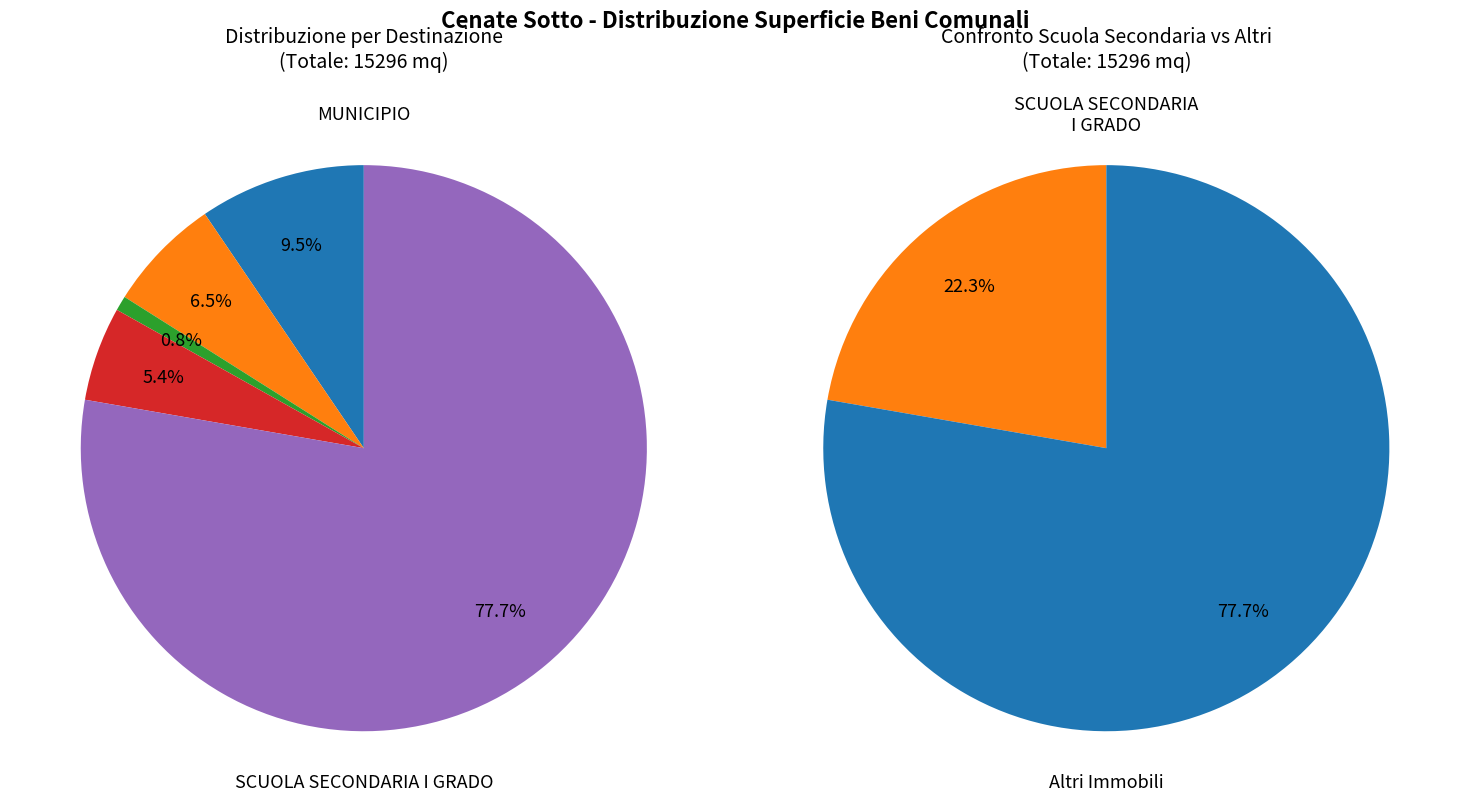

Which category has the smallest portion of the pie?

SPOGLIATOI DEL CAMPO SPORTIVO